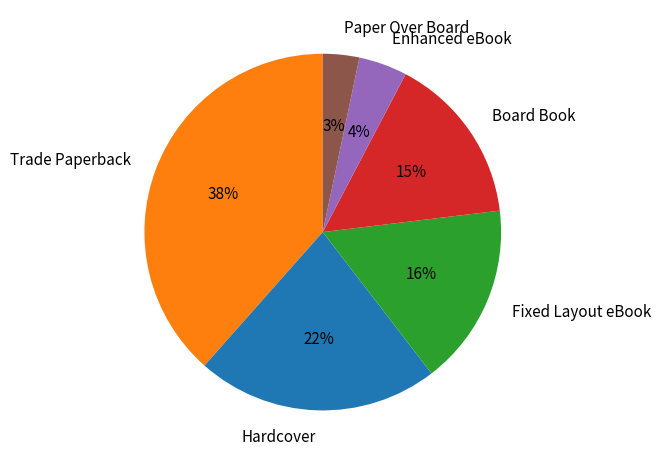

Which slice is the smallest?

Paper Over Board